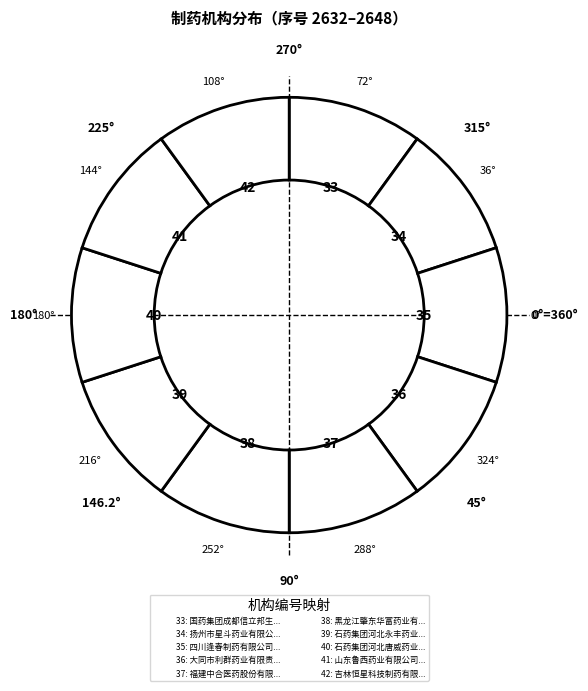

Which category has the biggest portion of the pie?

吉林恒星科技制药有限公司